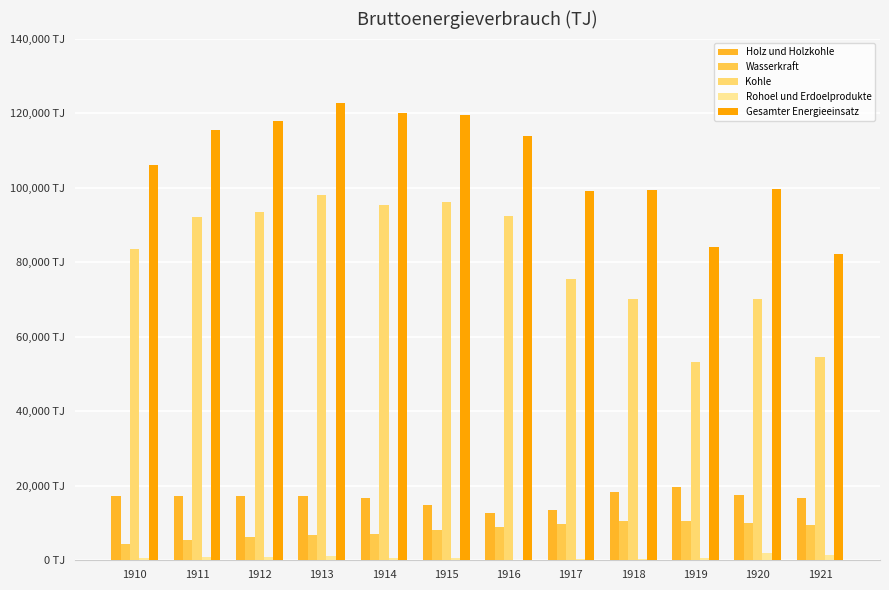

Are the bars horizontal?

No